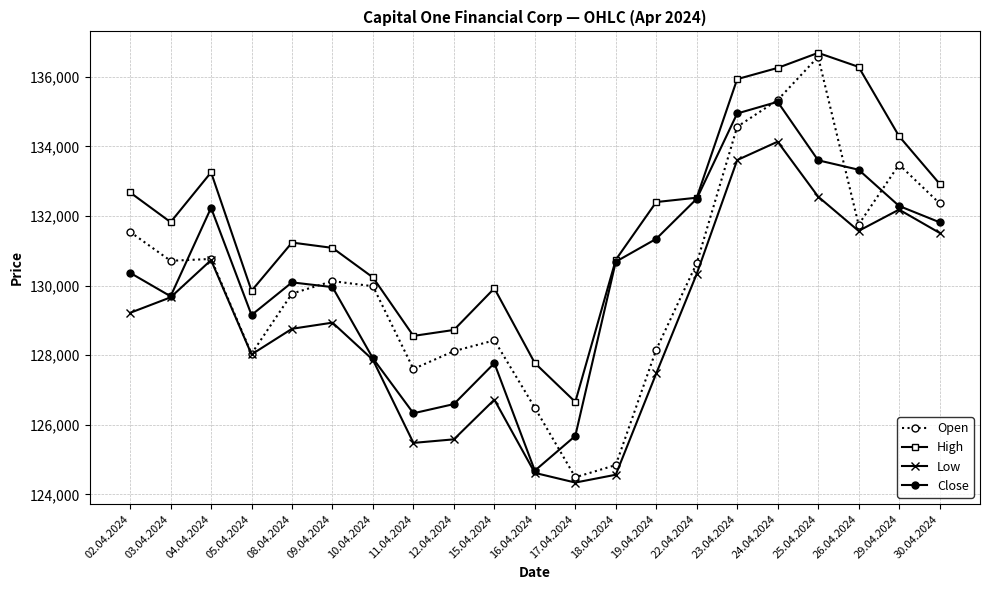

What is the average value of the Close series?

130297